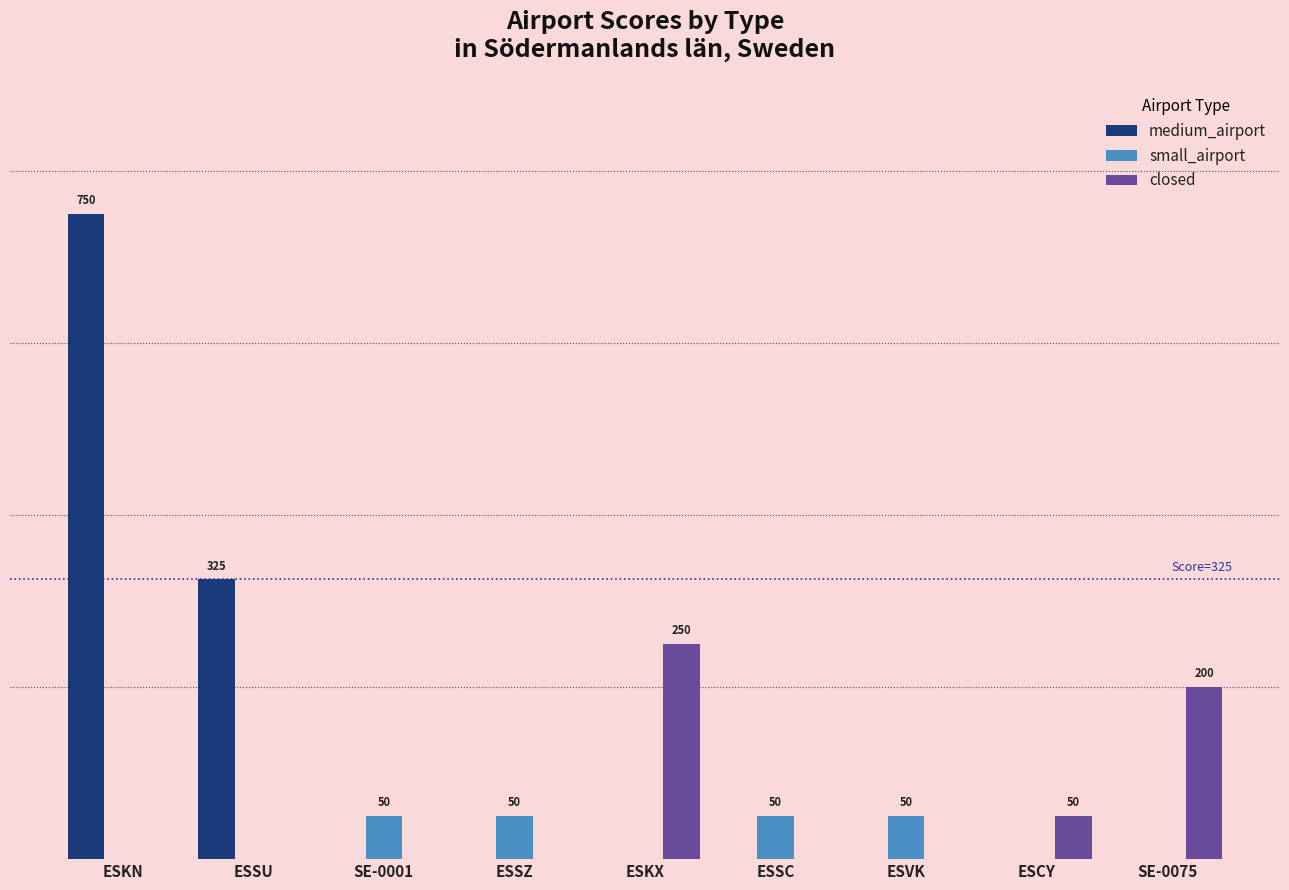

Reading left to right, list all the values displayed in this chart.

medium_airport: ESKN=750	ESSU=325	SE-0001=0	ESSZ=0	ESKX=0	ESSC=0	ESVK=0	ESCY=0	SE-0075=0
small_airport: ESKN=0	ESSU=0	SE-0001=50	ESSZ=50	ESKX=0	ESSC=50	ESVK=50	ESCY=0	SE-0075=0
closed: ESKN=0	ESSU=0	SE-0001=0	ESSZ=0	ESKX=250	ESSC=0	ESVK=0	ESCY=50	SE-0075=200